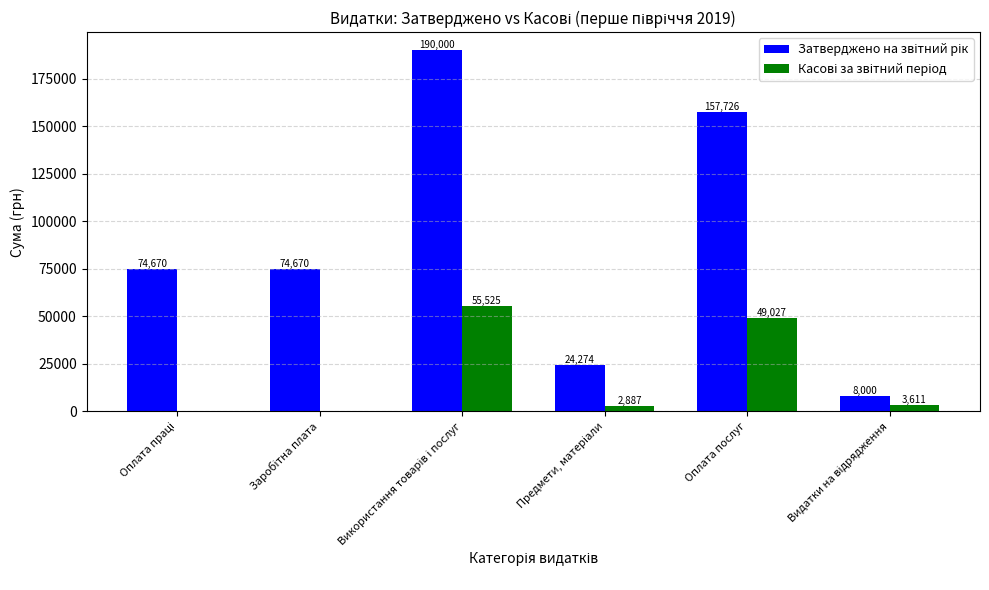

How many categories are shown in the chart?

6